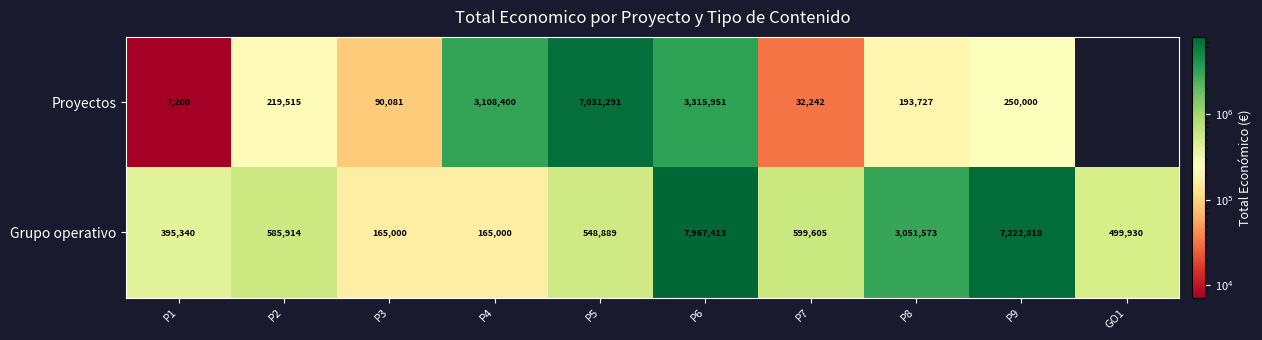

What is the total value across all series at P9?

7472818